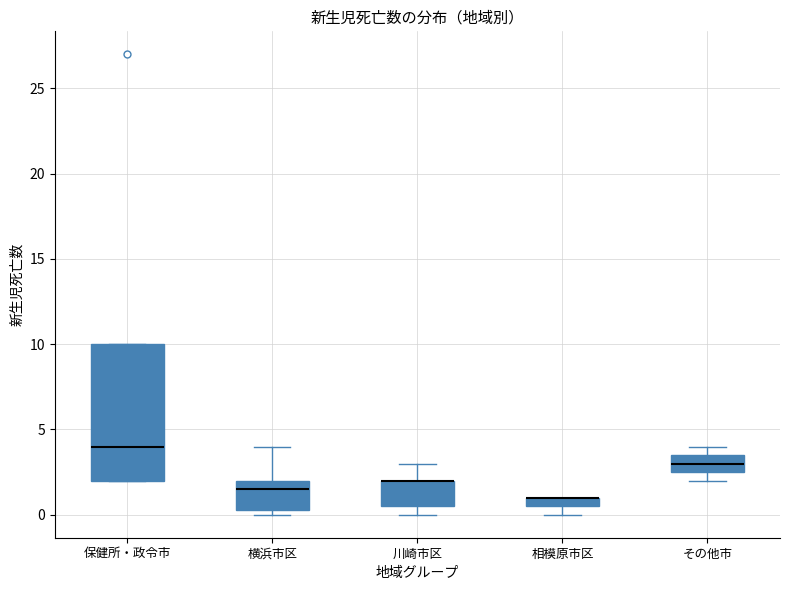

Where does the upper whisker of the box for 横浜市区 end on the y-axis? The values are not printed on the chart, so give them approximately, as read against the axis.

4.0